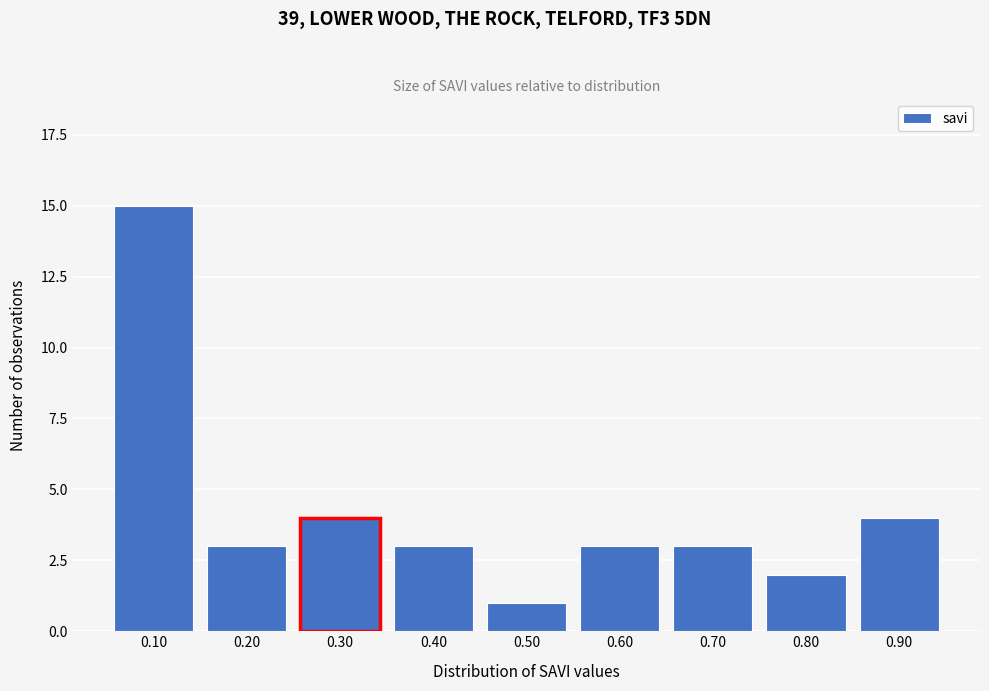

Reading left to right, list all the values displayed in this chart.

15	3	4	3	1	3	3	2	4